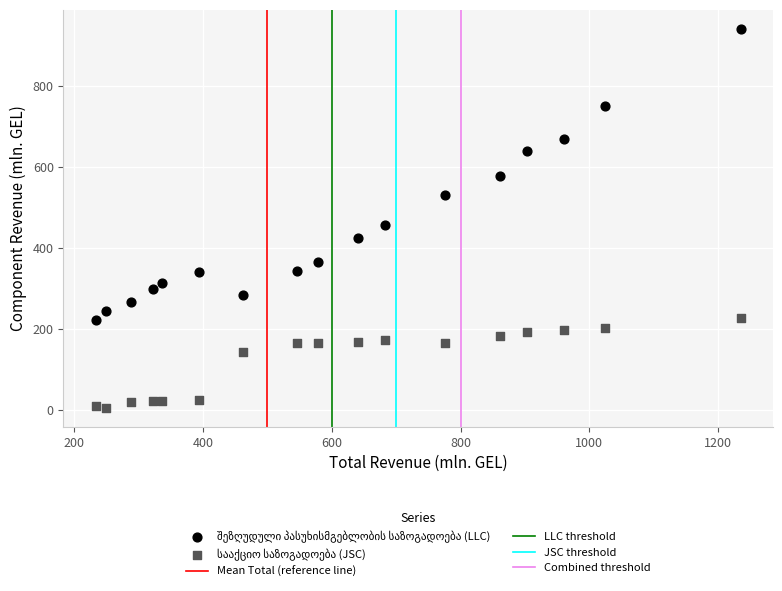

Across all data points, what is the range of Y values (max minus min)?

936.5